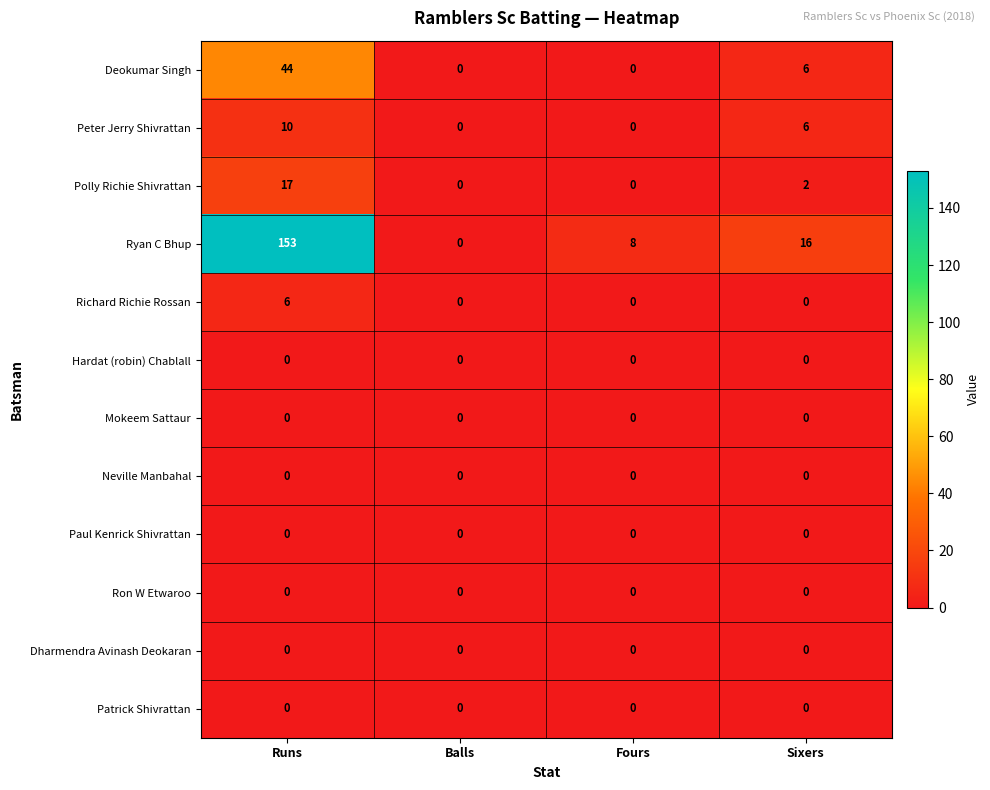

Where is Deokumar Singh nearest to the value 22?

Sixers